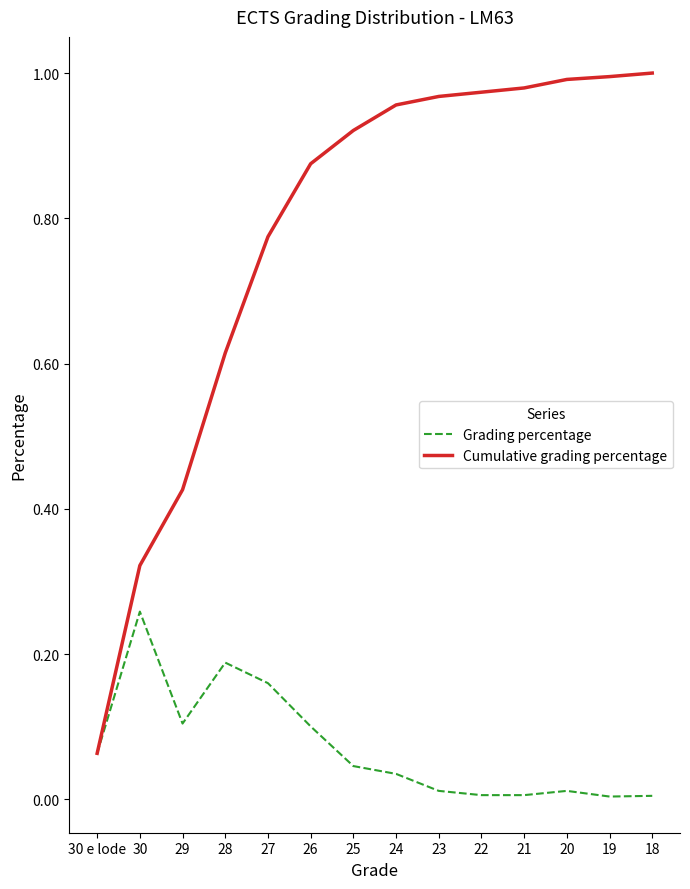

How many lines are shown in the chart?

2